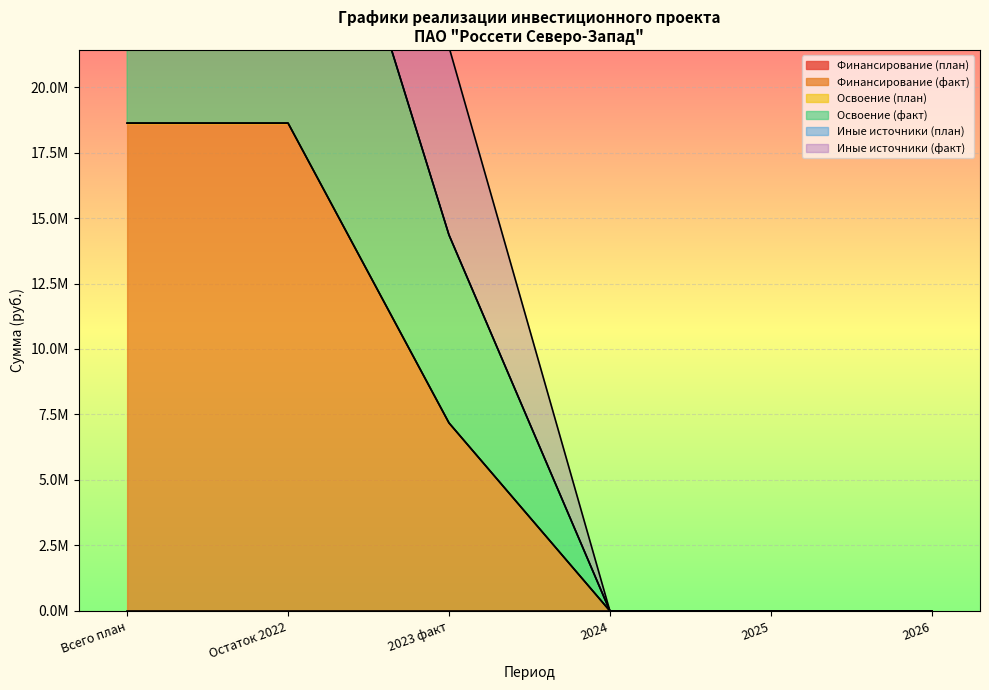

Is it true that Освоение (факт) equals 34146675 at Всего план?

True